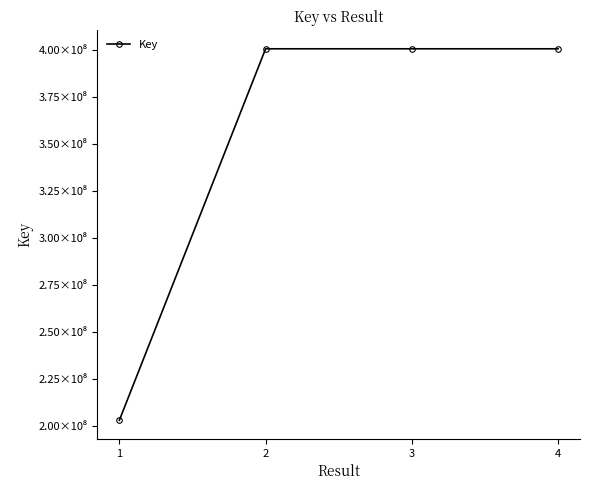

At which label is the value closest to 302003640?

2